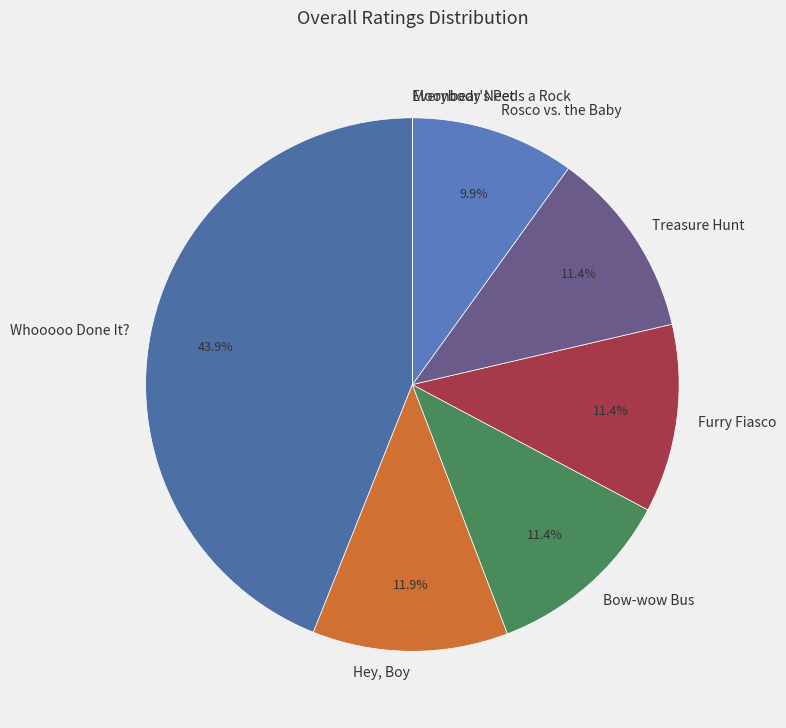

Which category has the biggest portion of the pie?

Whooooo Done It?